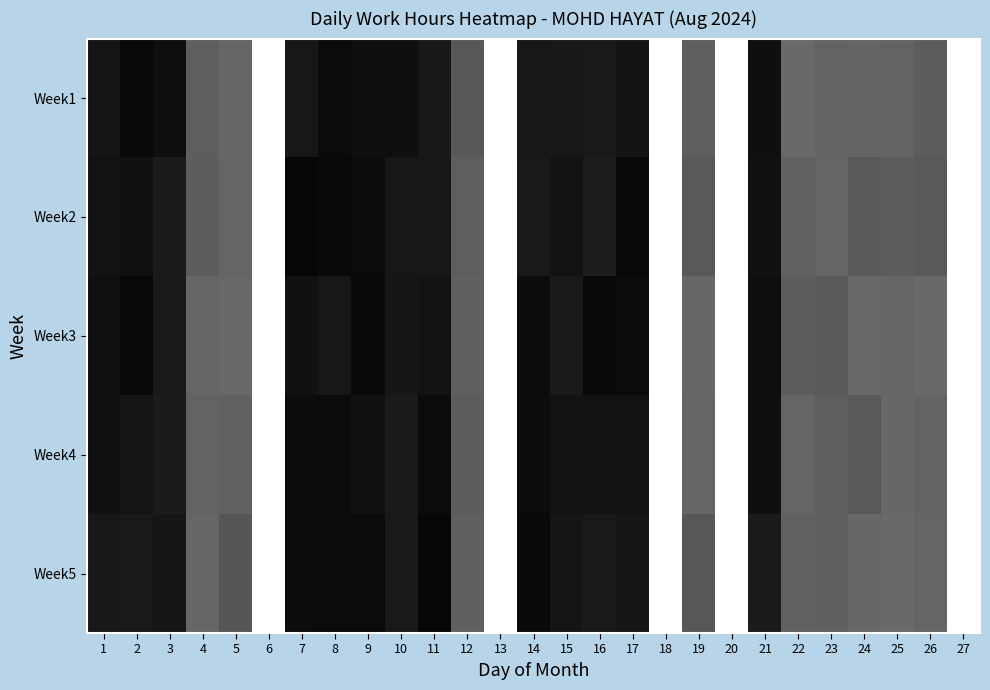

Which has a higher value, 27 or 1?

27